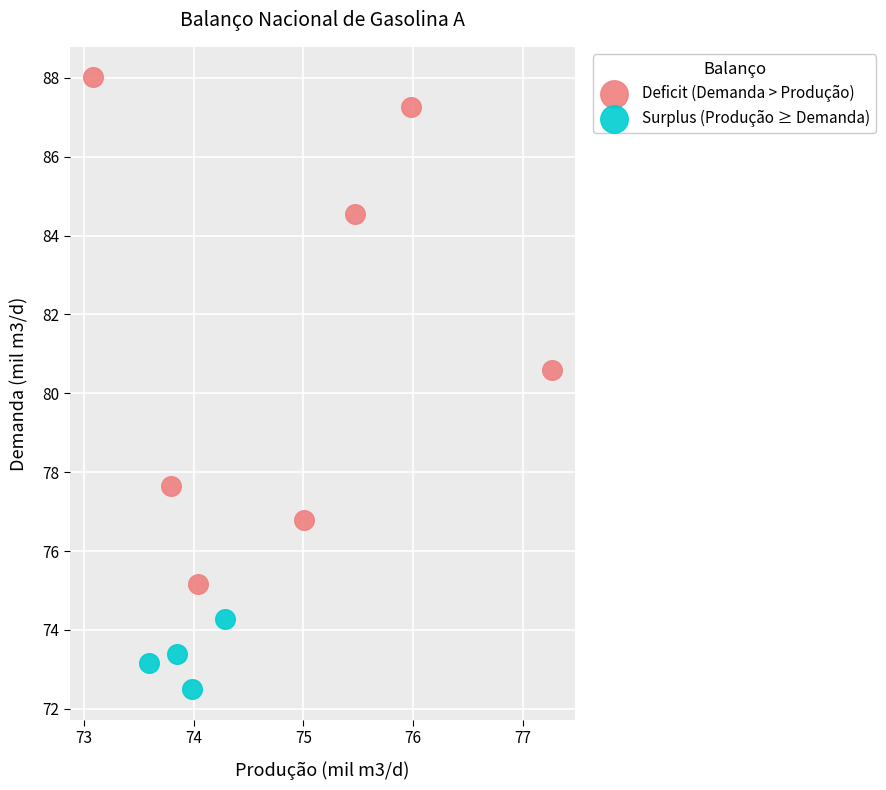

Which series contains the lowest Y value?

Surplus (Produção ≥ Demanda)